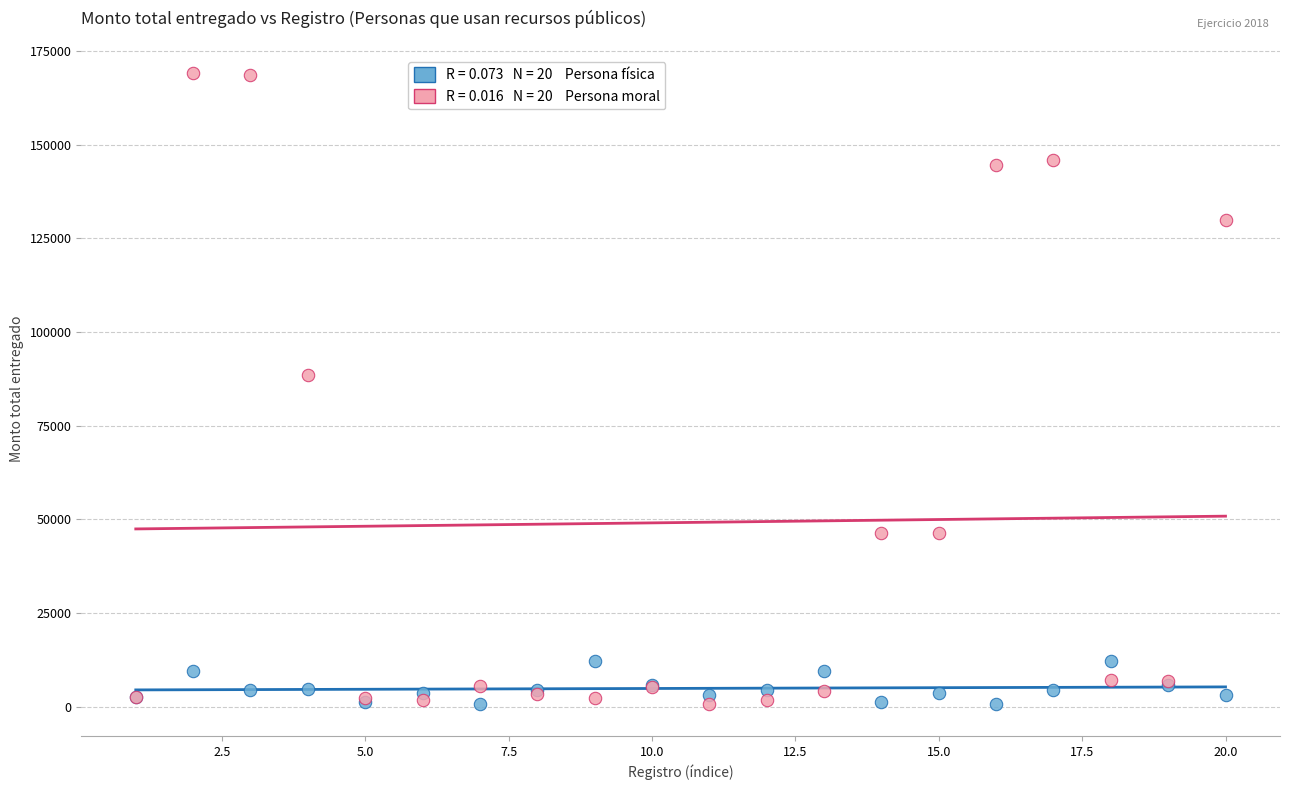

Across all series, what Y value is closest to 84913?

88418.2